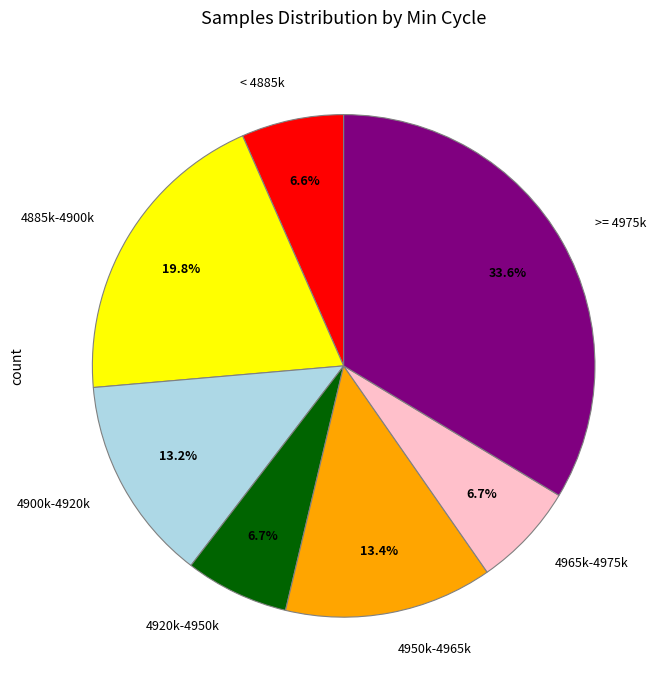

Between 4965k-4975k and >= 4975k, which is larger?

>= 4975k